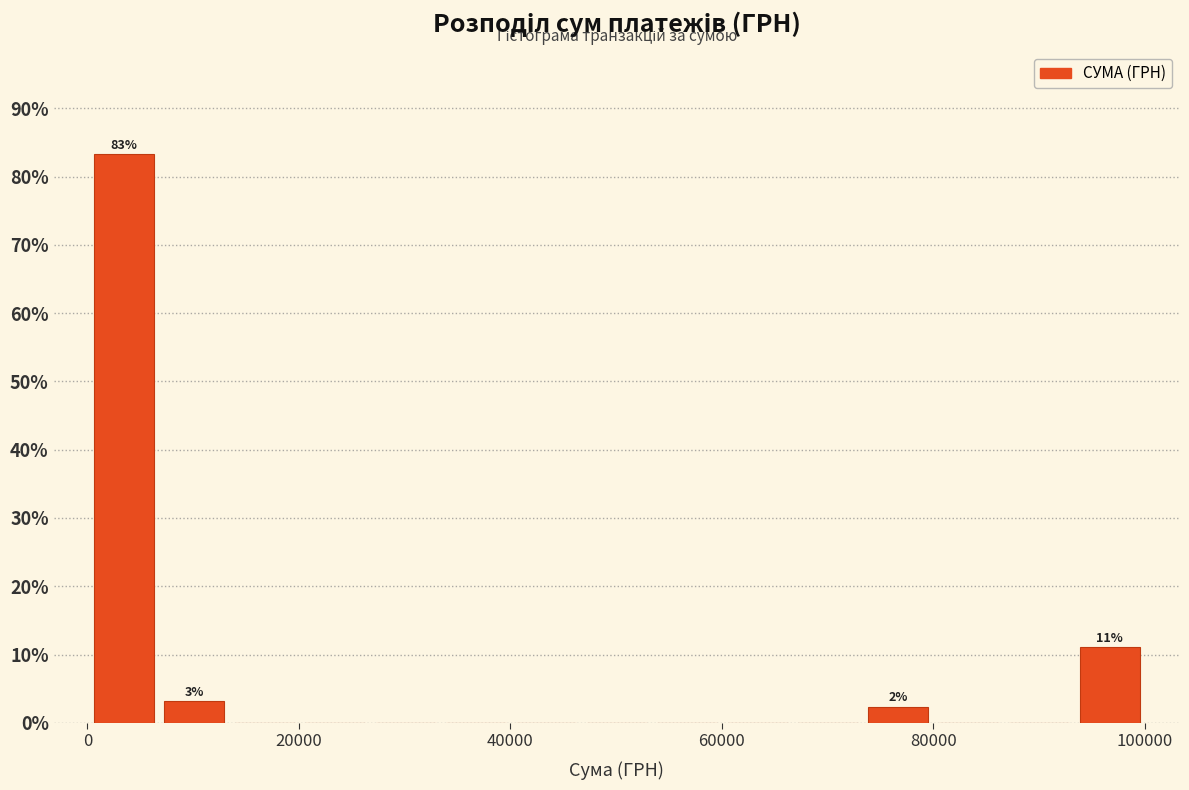

Read against the x-axis, roughly where is the centre of the tallest bar?

4000